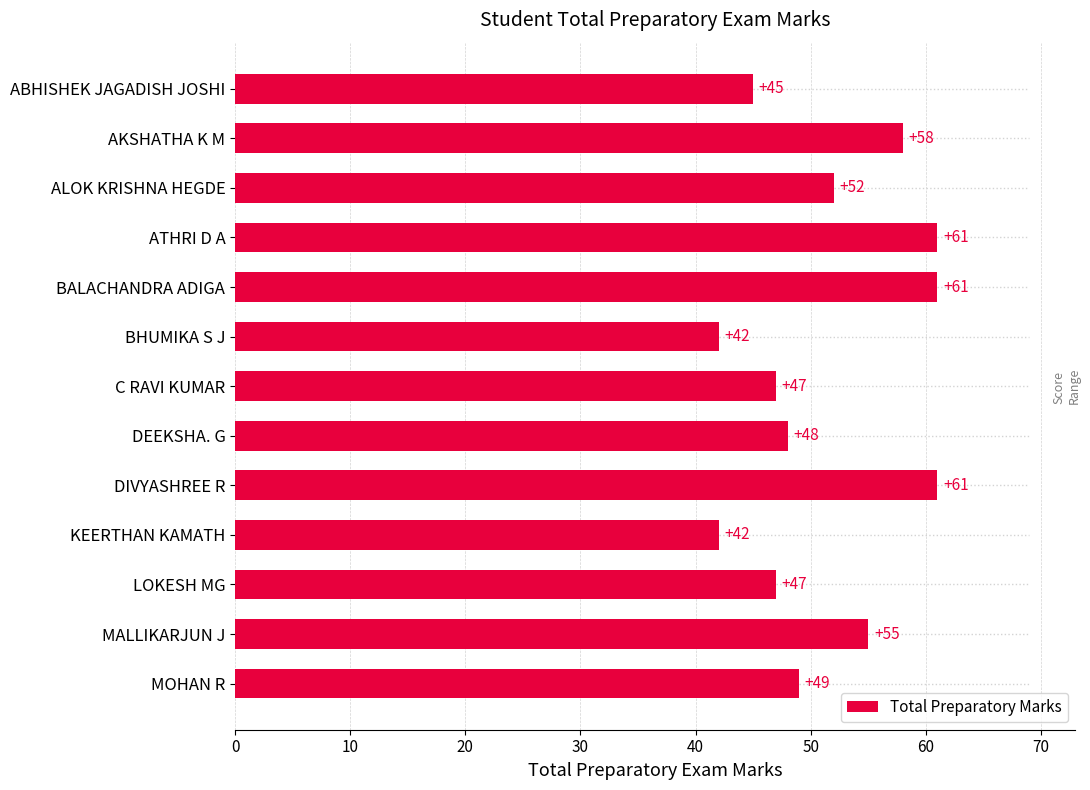

Approximately how many times larger is the value at ALOK KRISHNA HEGDE compared to ATHRI D A?

0.9